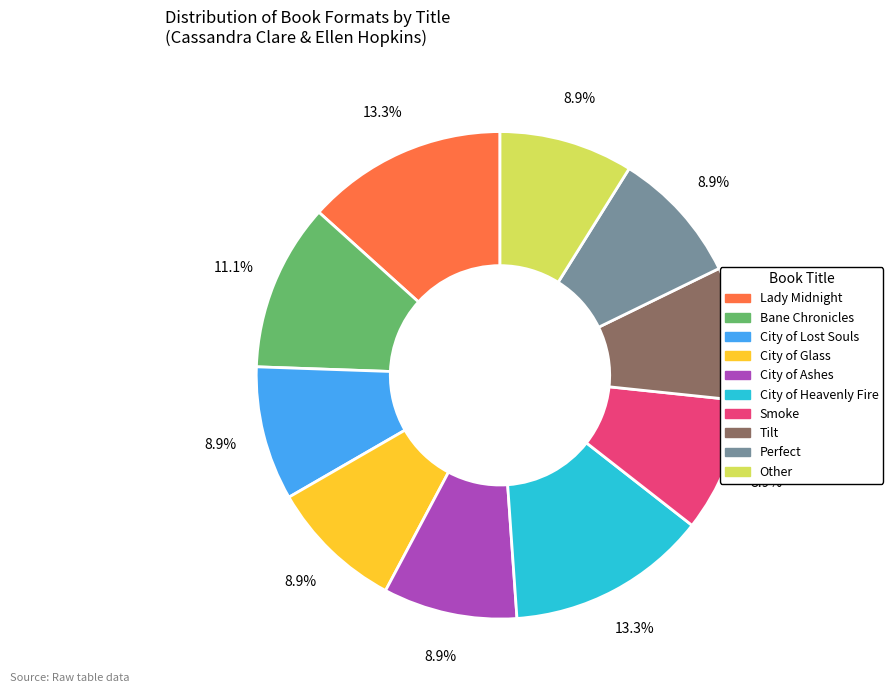

Is Other the majority of the pie?

No